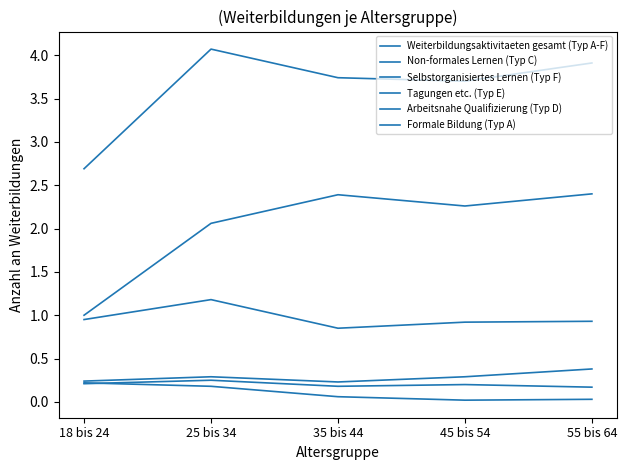

Does the chart have visible grid lines?

No